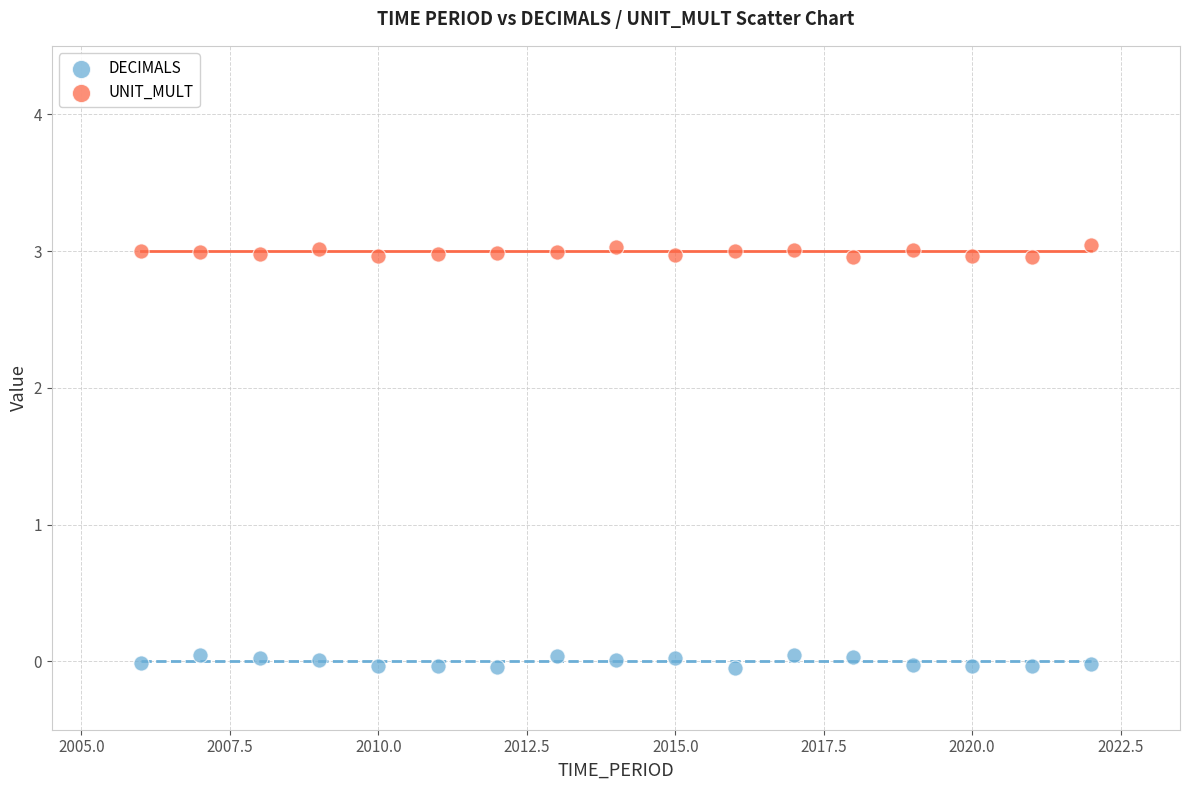

Which series reaches the minimum Y coordinate?

DECIMALS